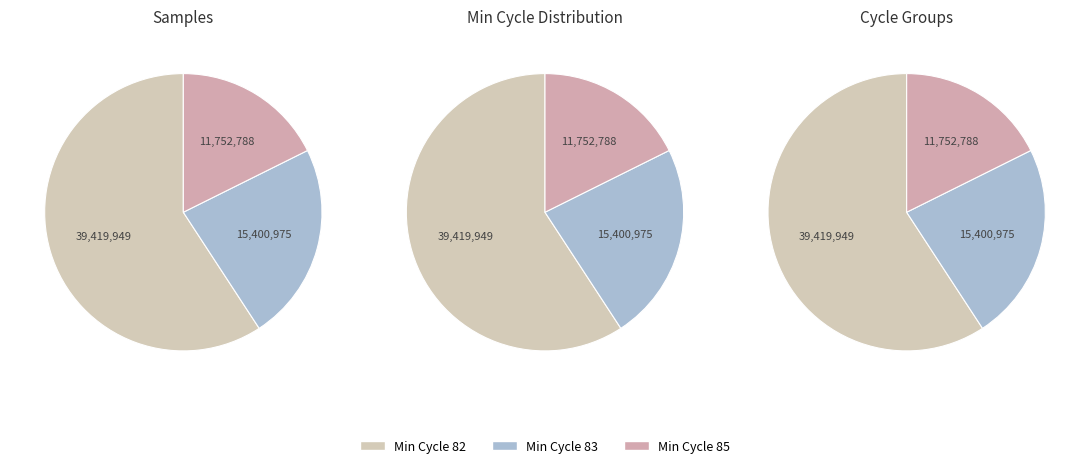

The 3 slice represents 10% of the pie. True or false?

False